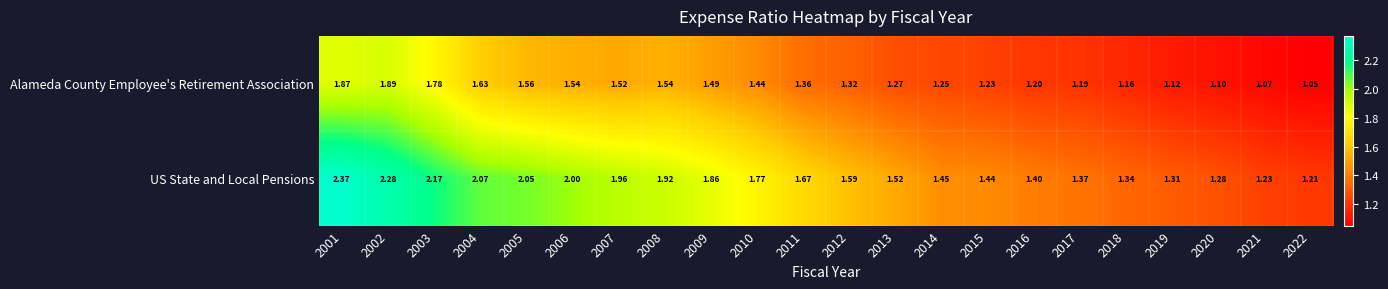

Is the value of US State and Local Pensions at 2008 greater than the value of Alameda County Employee's Retirement Association at 2011?

Yes